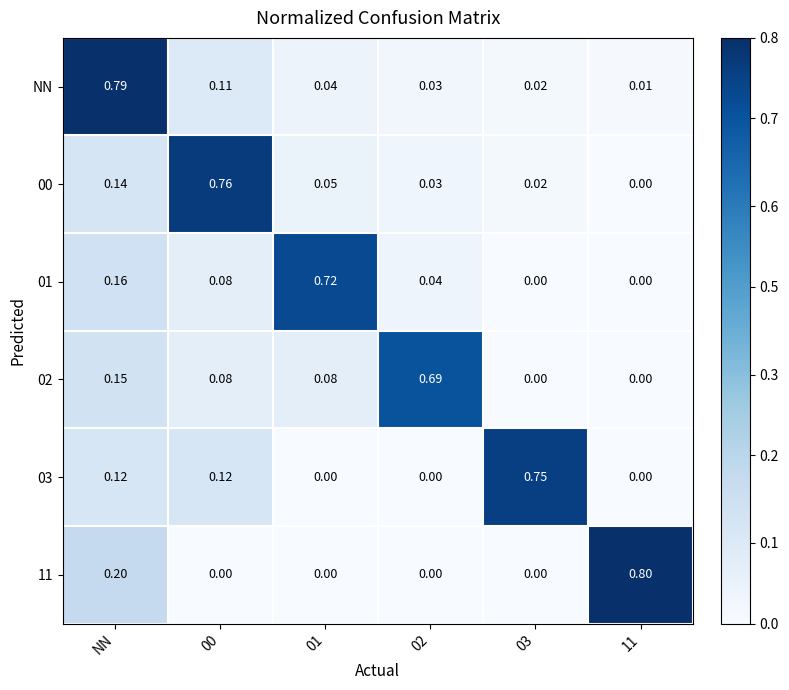

Which series has the widest spread of values?

11